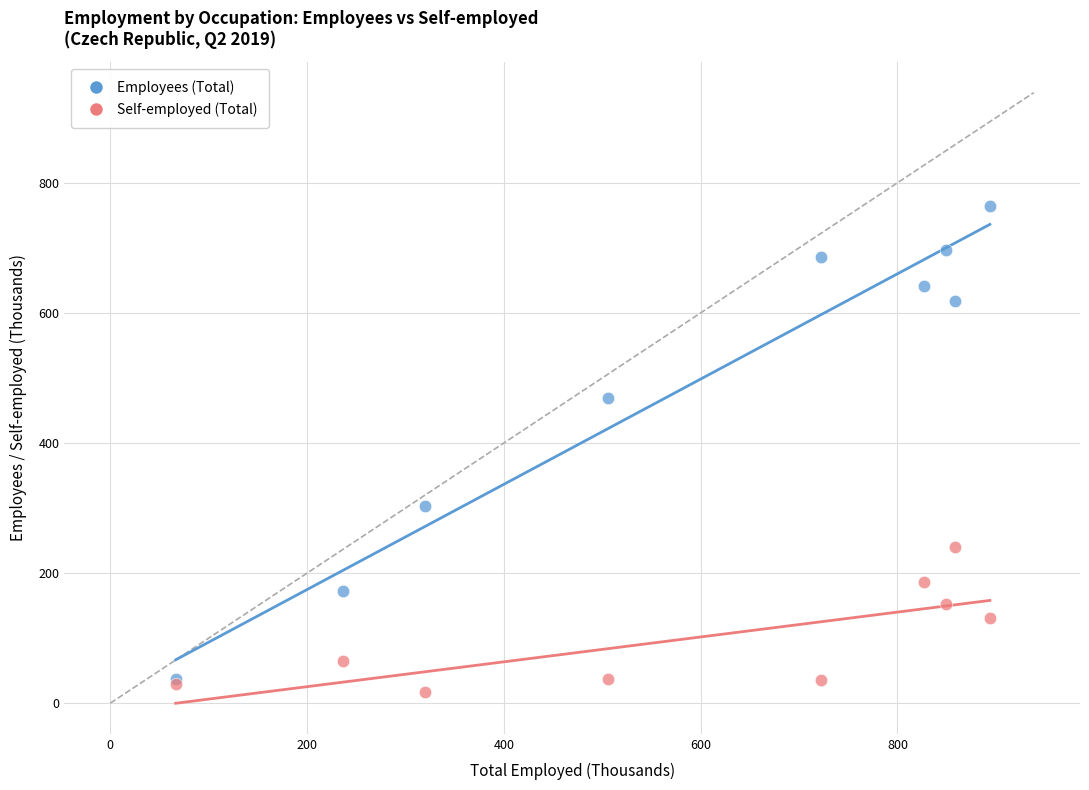

In the Employees (Total) series, what Y value is closest to 400?

468.7